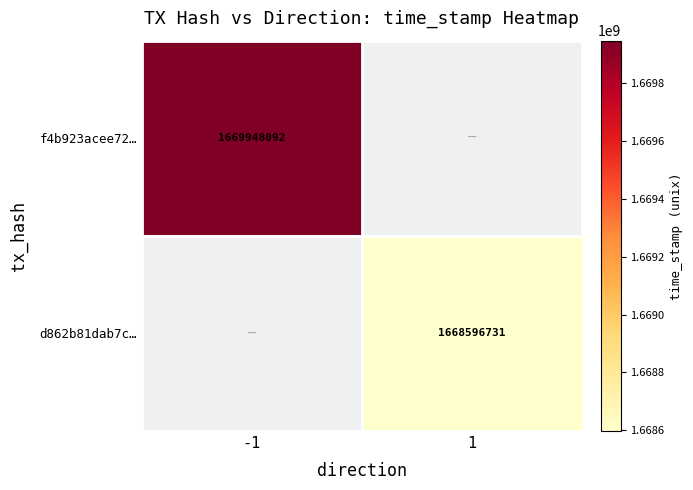

Is it true that d862b81dab7c… equals 1668596731 at 1?

True